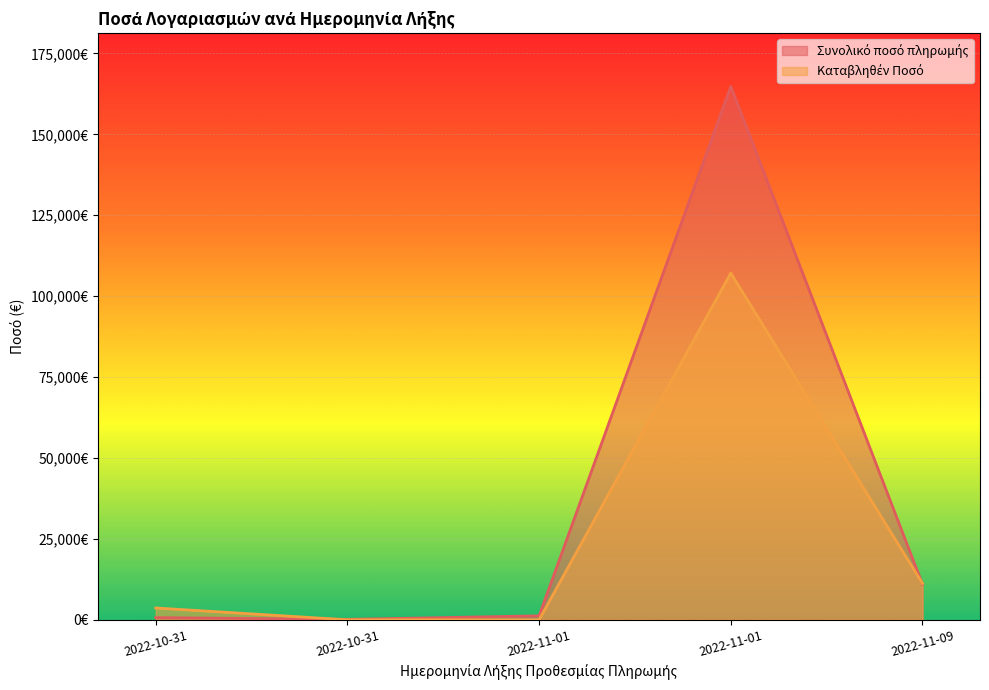

Which series has the largest total across all categories?

Συνολικό ποσό πληρωμής